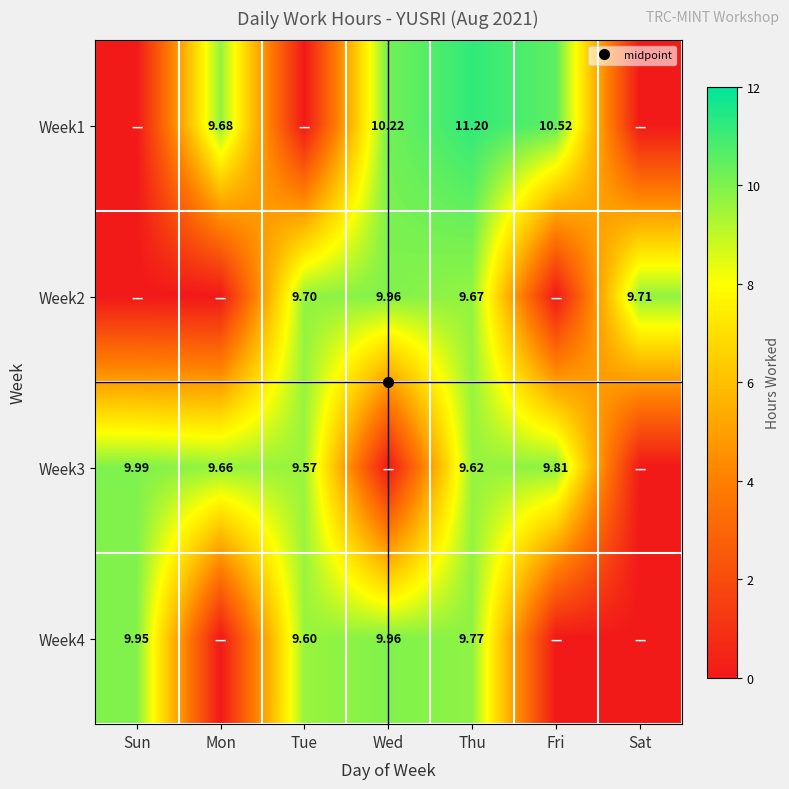

What is the total value across all series at Tue?

28.9